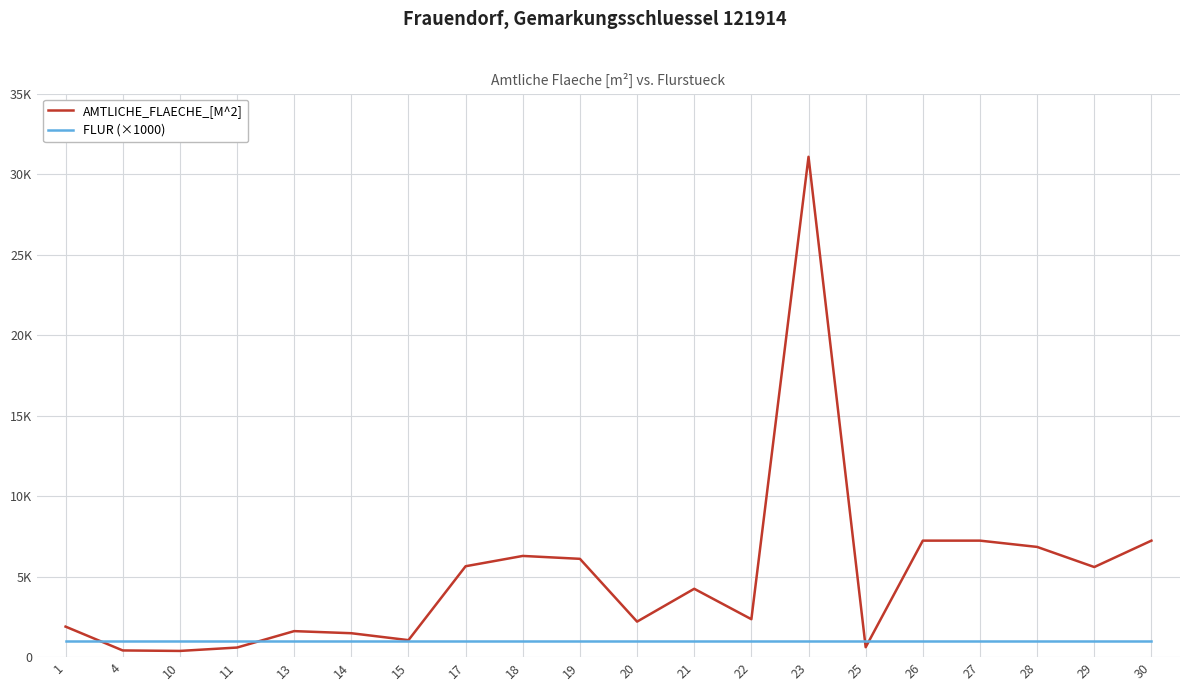

Reading right to left, extract all data points from this chart.

AMTLICHE_FLAECHE_[M^2]: 7230	5590	6840	7230	7230	610	31070	2350	4240	2200	6100	6280	5640	1050	1480	1610	590	380	410	1890
FLUR (×1000): 1000	1000	1000	1000	1000	1000	1000	1000	1000	1000	1000	1000	1000	1000	1000	1000	1000	1000	1000	1000